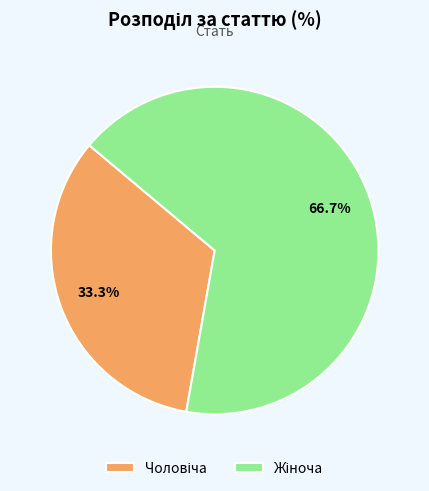

How many slices are in this pie chart?

2